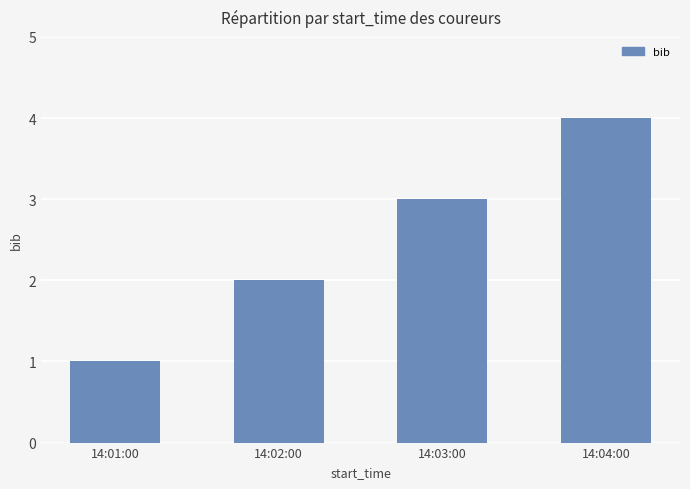

What is the maximum value shown in the chart?

4